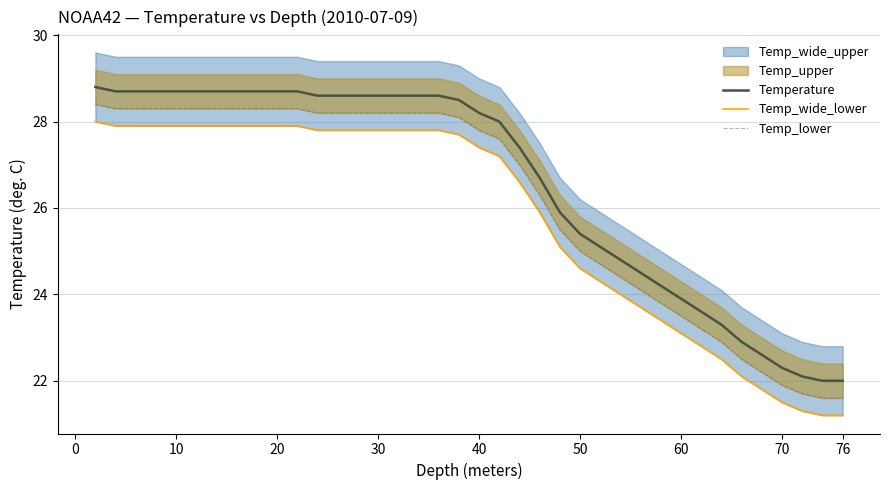

True or false: Temperature has a value of 45.1 at 40.

False